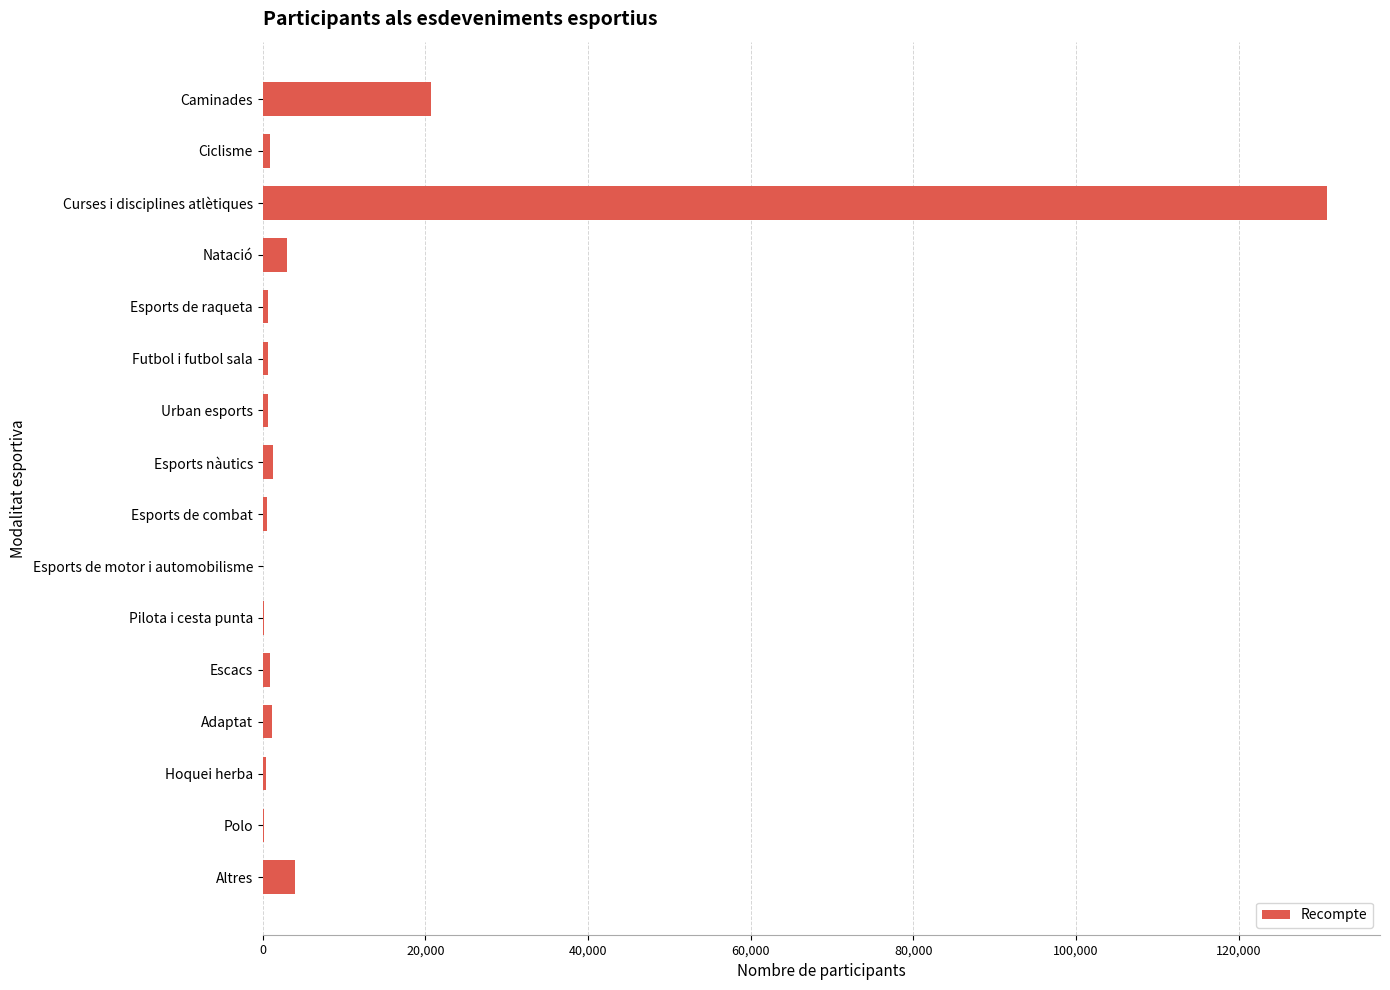

What is the greatest value displayed?

130818